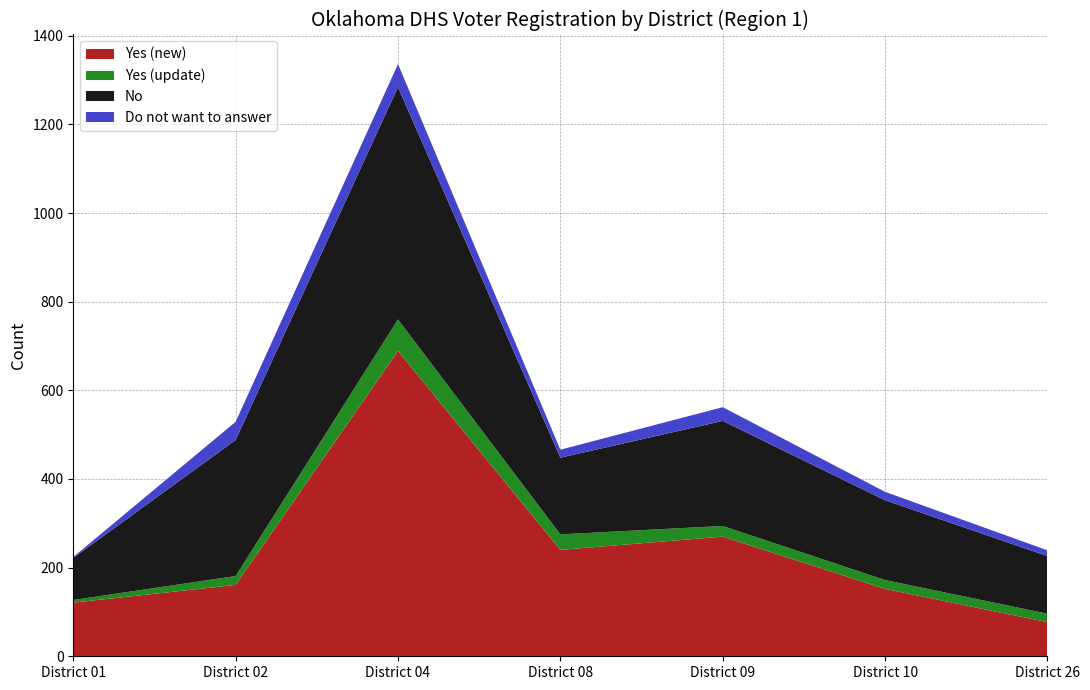

Reading left to right, transcribe all the data shown in this chart.

Yes (new): District 01=121	District 02=161	District 04=689	District 08=240	District 09=270	District 10=152	District 26=77
Yes (update): District 01=6	District 02=20	District 04=71	District 08=35	District 09=24	District 10=20	District 26=19
No: District 01=95	District 02=307	District 04=524	District 08=173	District 09=237	District 10=180	District 26=130
Do not want to answer: District 01=2	District 02=41	District 04=52	District 08=18	District 09=31	District 10=19	District 26=13